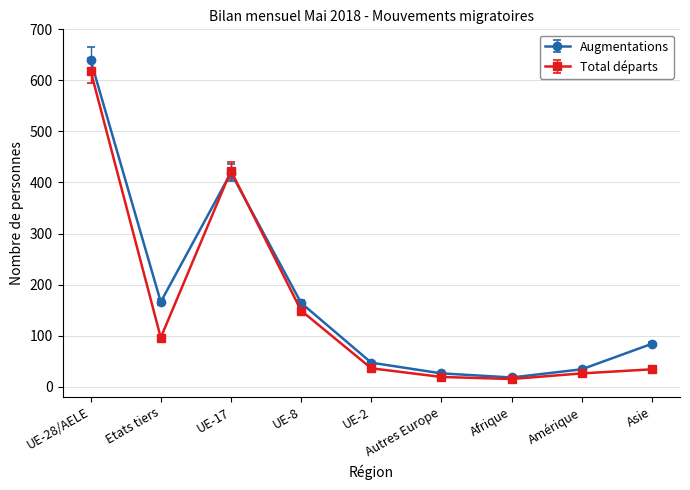

What is the maximum value shown in the chart?

640